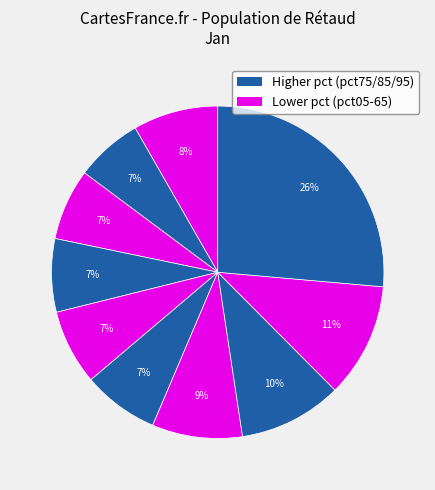

How many segments does this pie chart have?

10